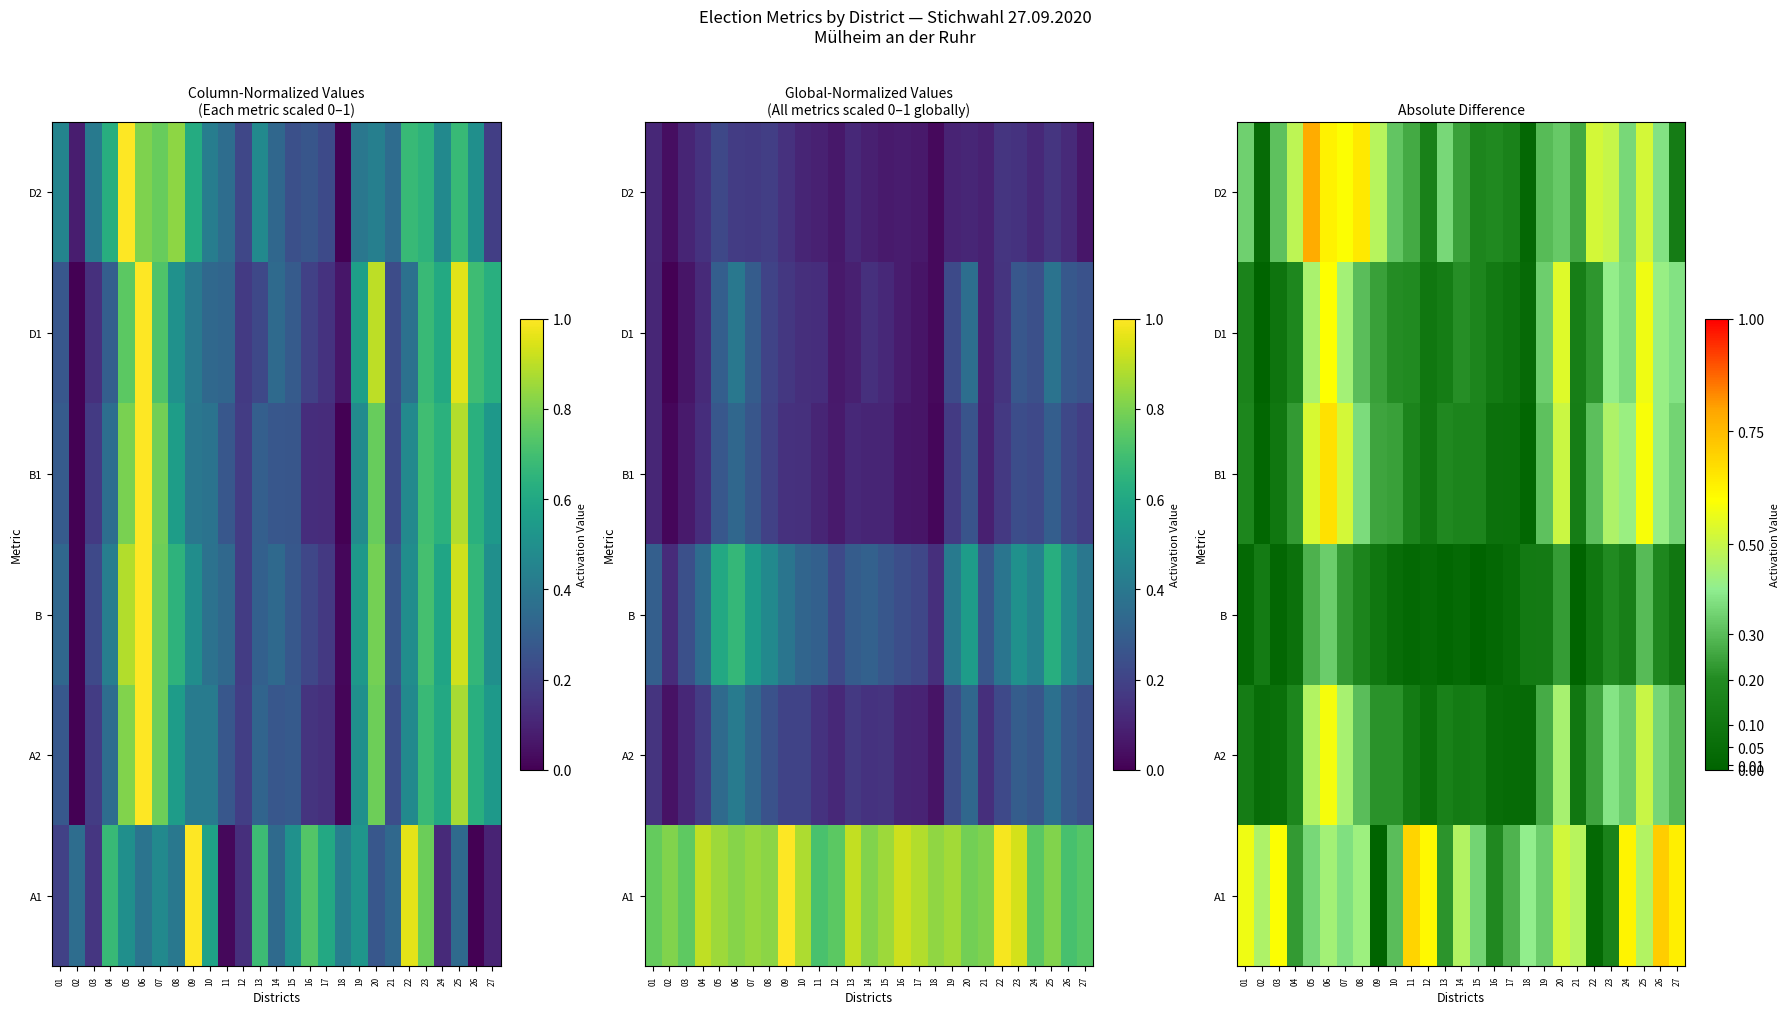

Rank the series by their maximum value, from highest to lowest.

D2, A1, B1, D1, A2, B